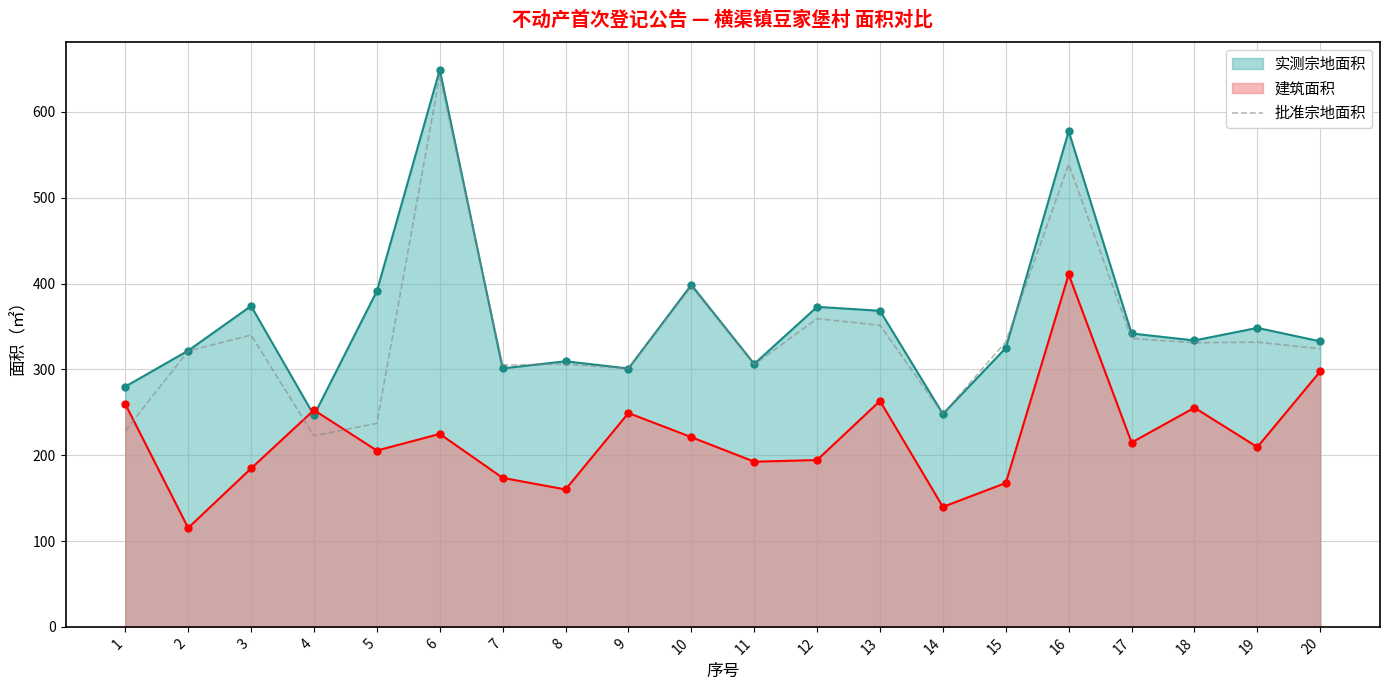

How many series are shown in this chart?

3